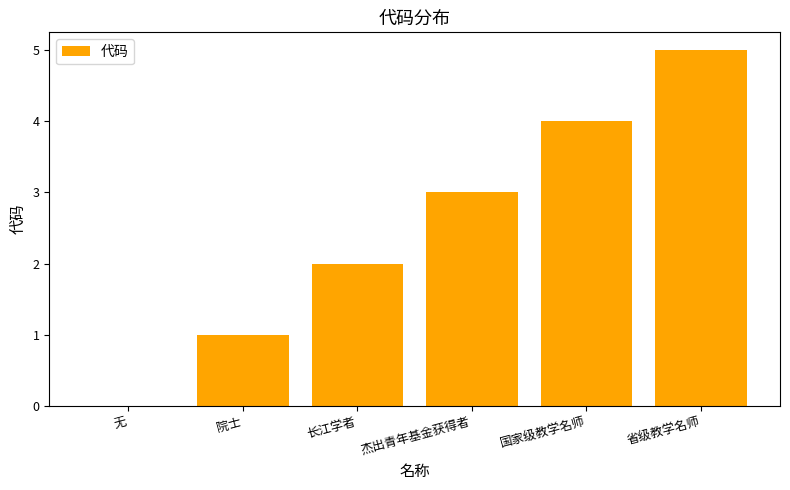

Reading left to right, transcribe all the data shown in this chart.

无=0	院士=1	长江学者=2	杰出青年基金获得者=3	国家级教学名师=4	省级教学名师=5